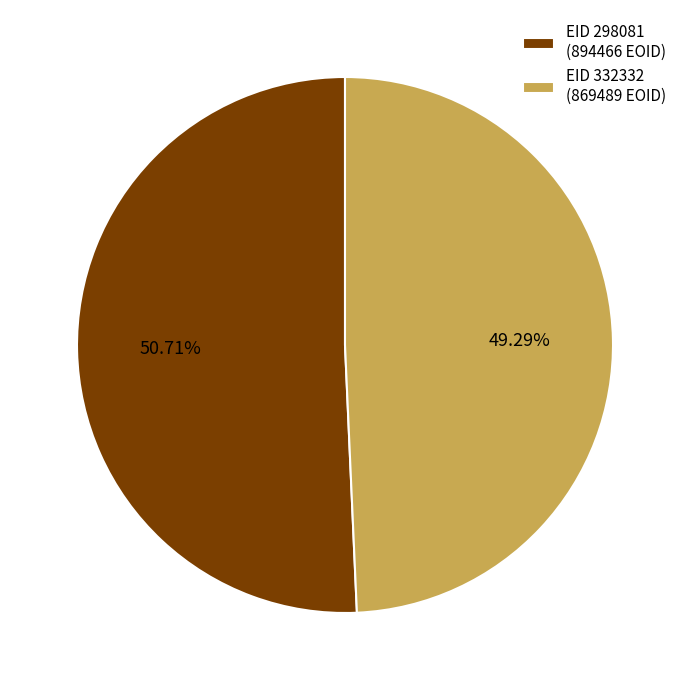

How many segments does this pie chart have?

2